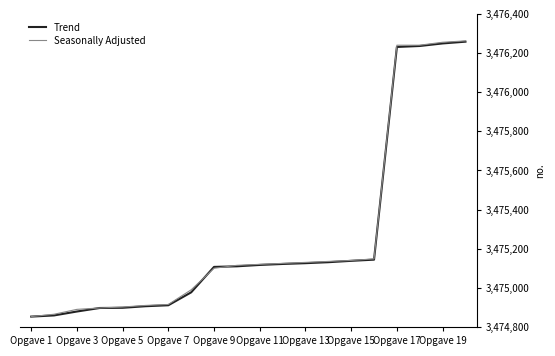

What is the lowest value of the Trend series?

3474853